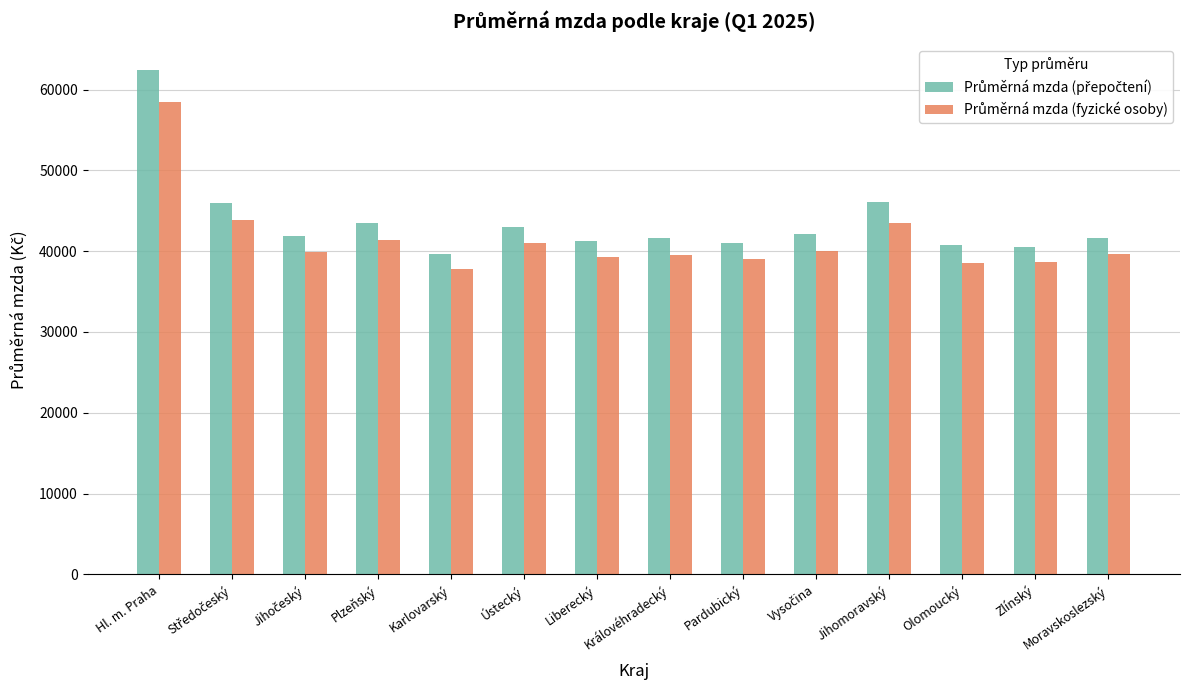

What is the spread (max minus min) of values at Olomoucký?

2220.5